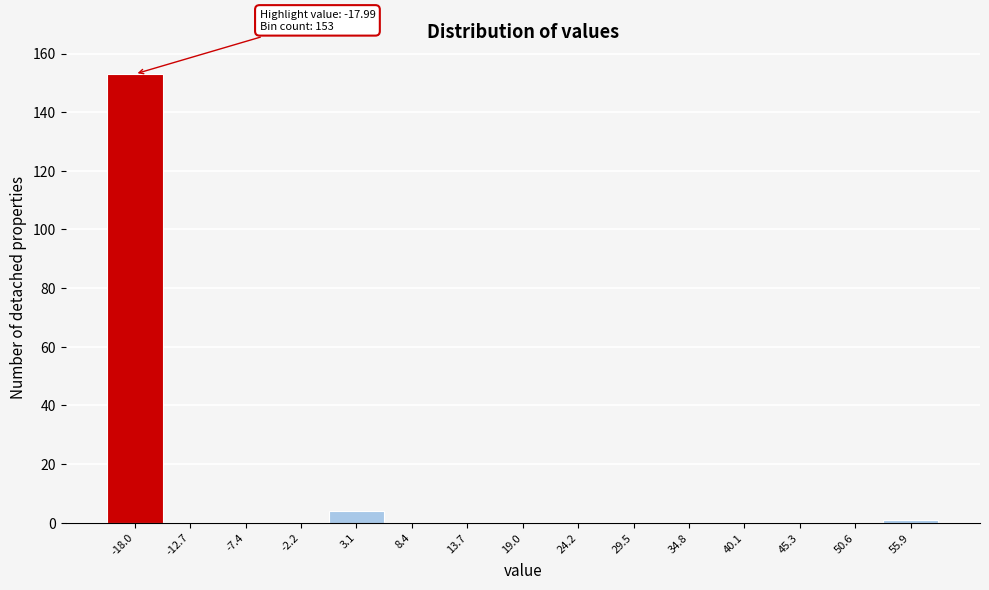

Reading left to right, list all the values displayed in this chart.

-18.0=153	-12.7=0	-7.4=0	-2.2=0	3.1=4	8.4=0	13.7=0	19.0=0	24.2=0	29.5=0	34.8=0	40.1=0	45.3=0	50.6=0	55.9=1